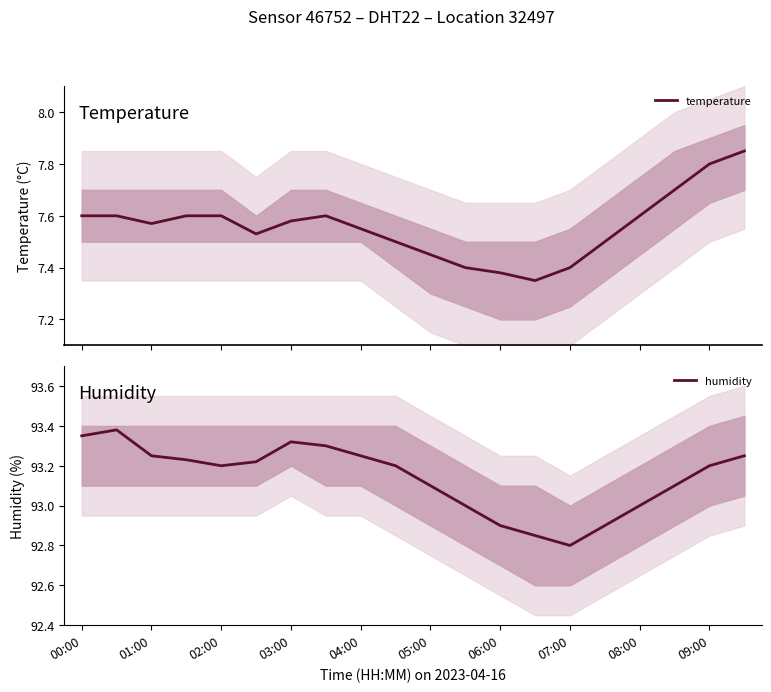

How many lines are shown in the chart?

2